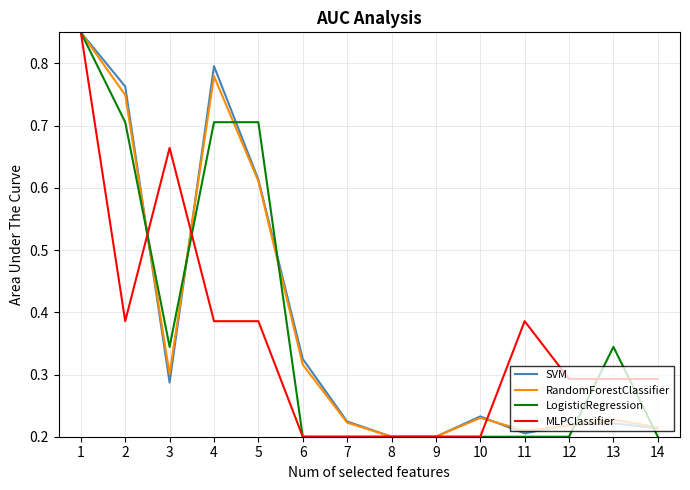

Is the value of SVM at 12 greater than the value of LogisticRegression at 12?

Yes